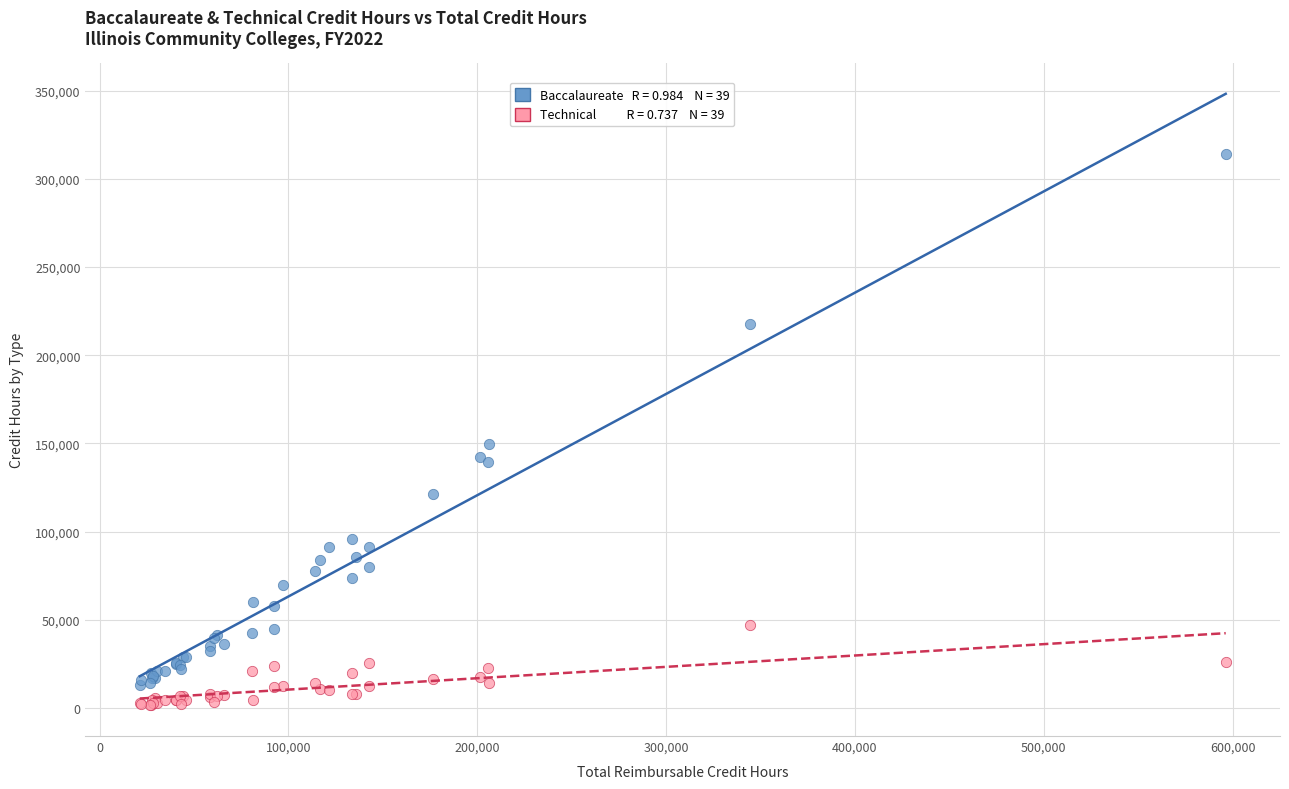

Across all series, what Y value is closest to 157824?

149757.0